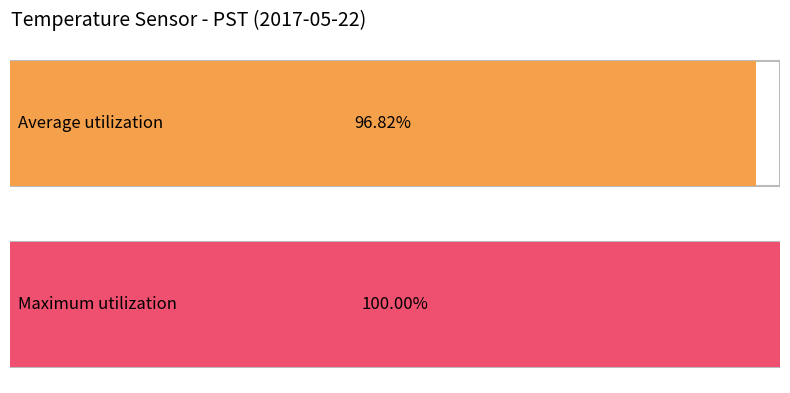

How many series are shown in this chart?

2